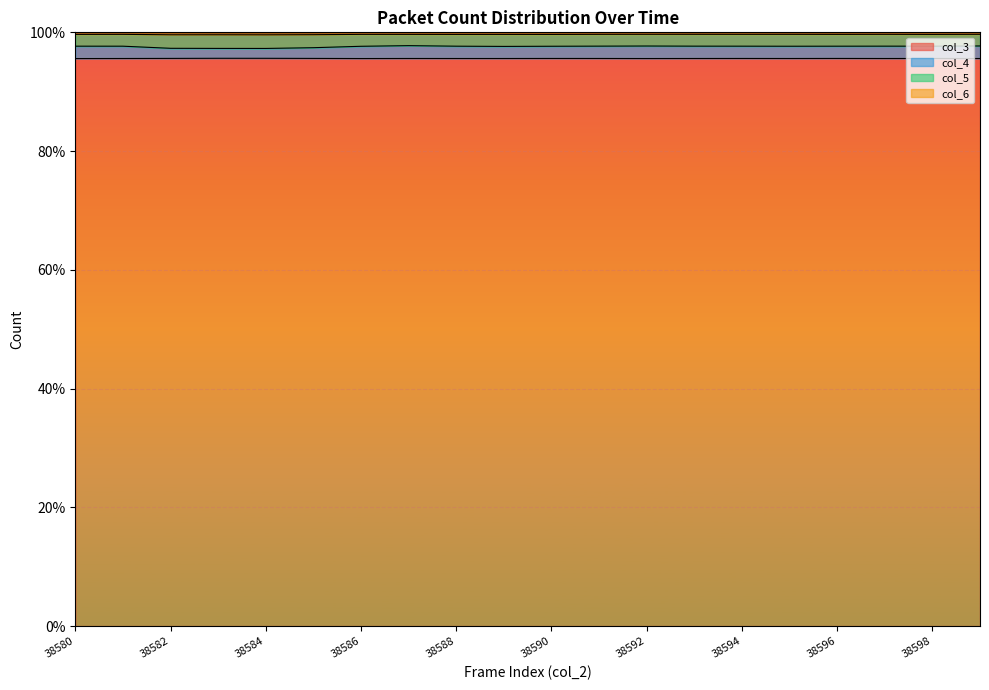

Count the col_4 values in the range 97 to 98.

20